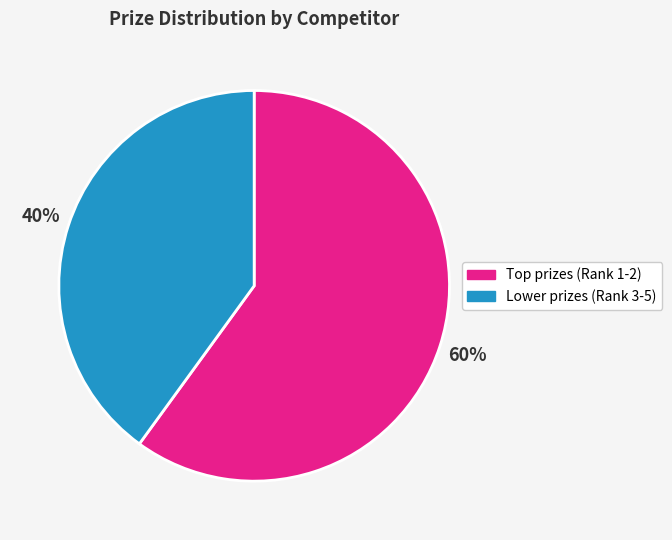

How many slices are in this pie chart?

2